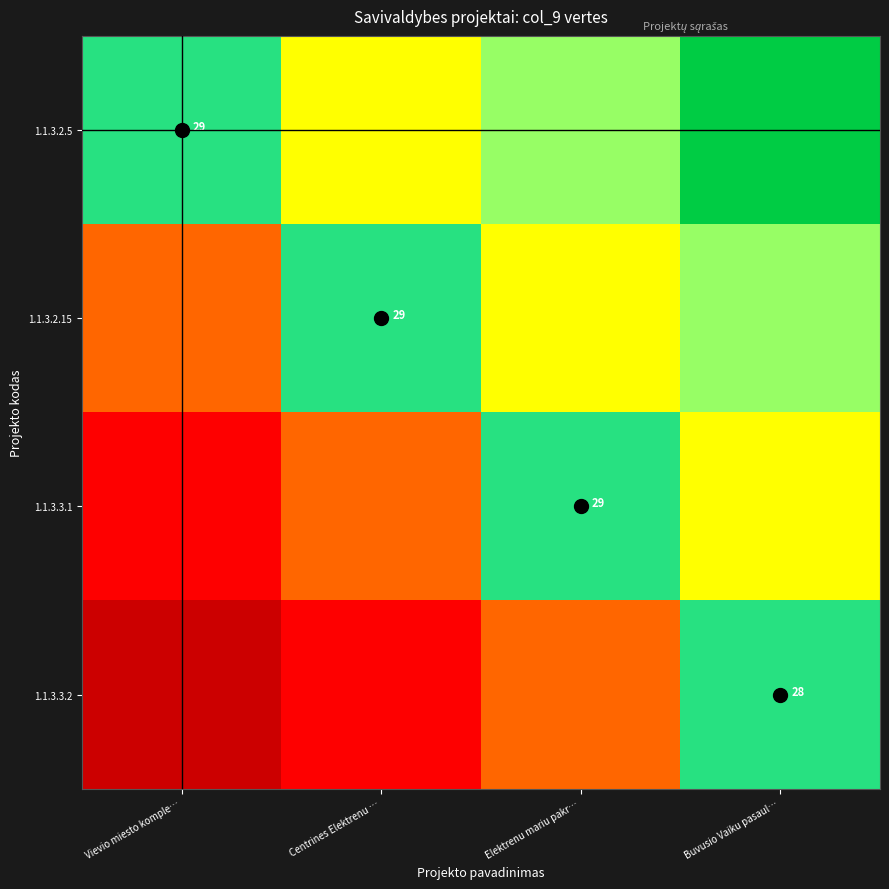

How many distinct data groups are displayed?

4